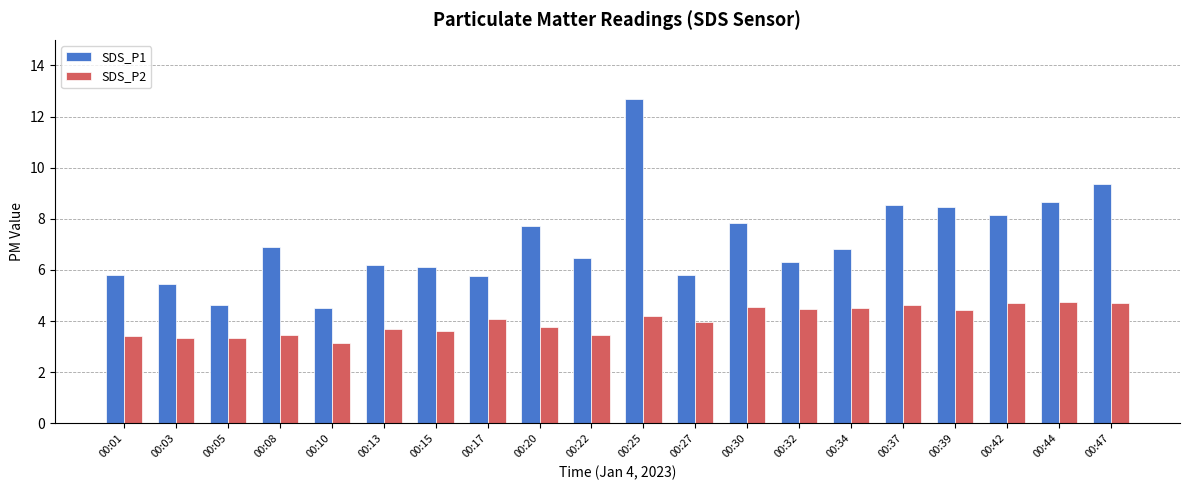

What is the average value of the SDS_P1 series?

7.1